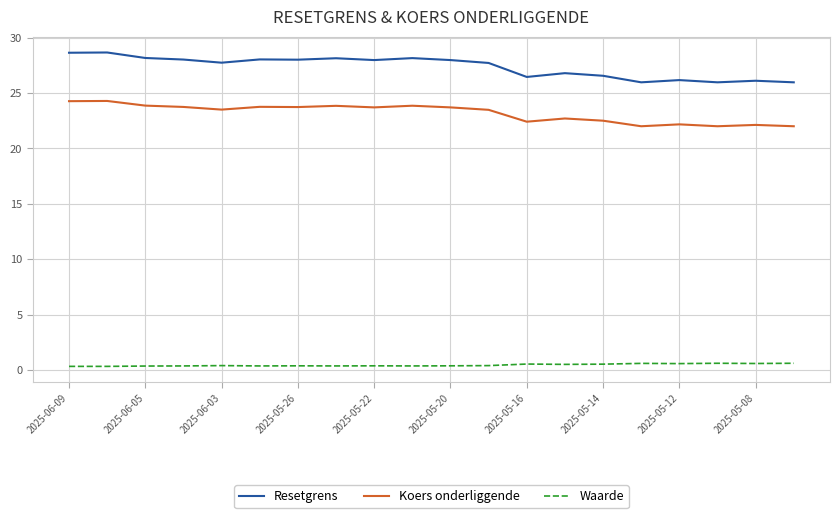

Which series has the widest spread of values?

Resetgrens